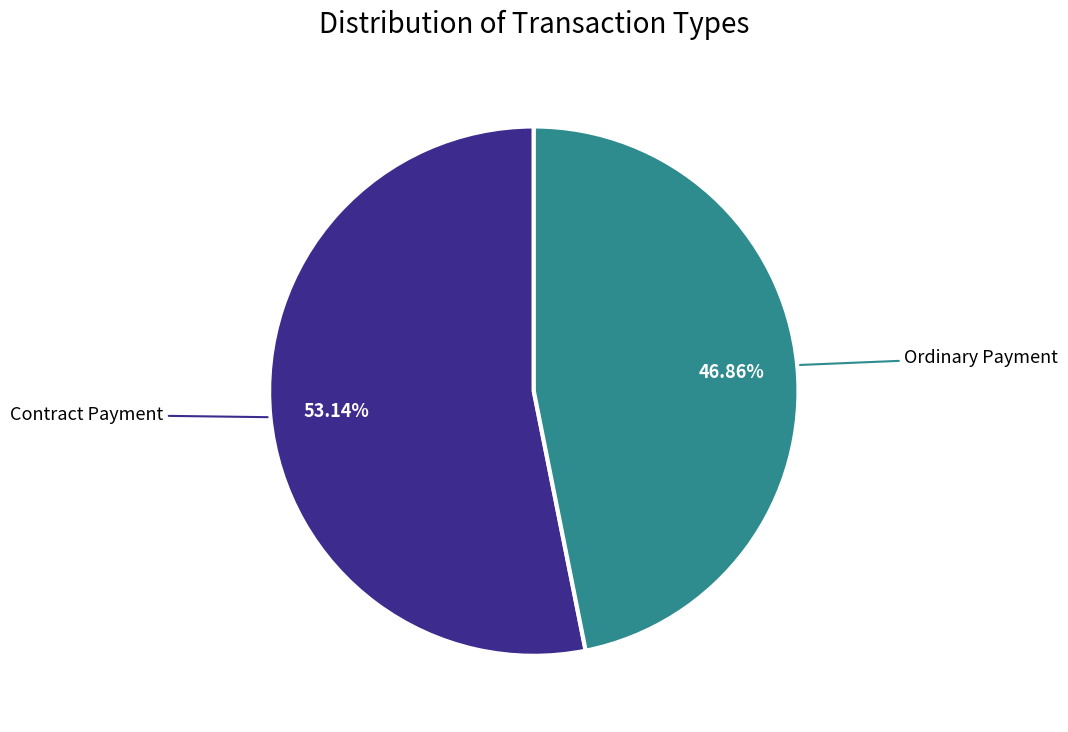

Does any single category account for the majority?

Yes